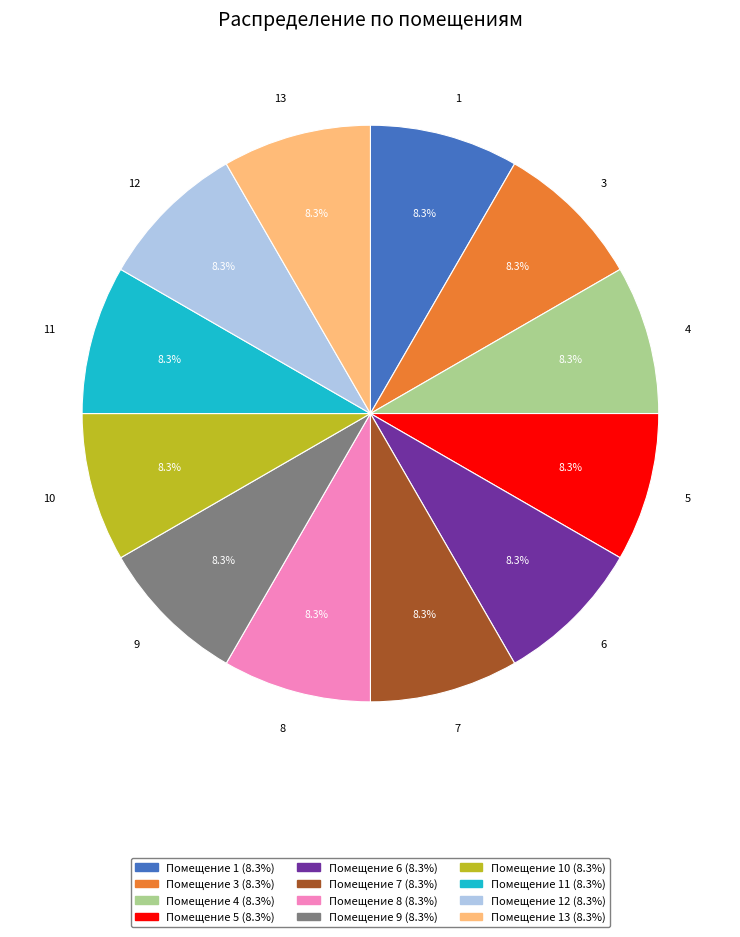

Is there a majority slice in this chart?

No